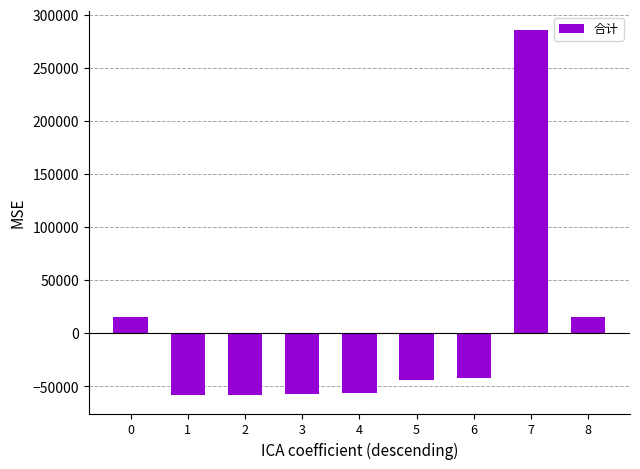

How many categories are shown in the chart?

9